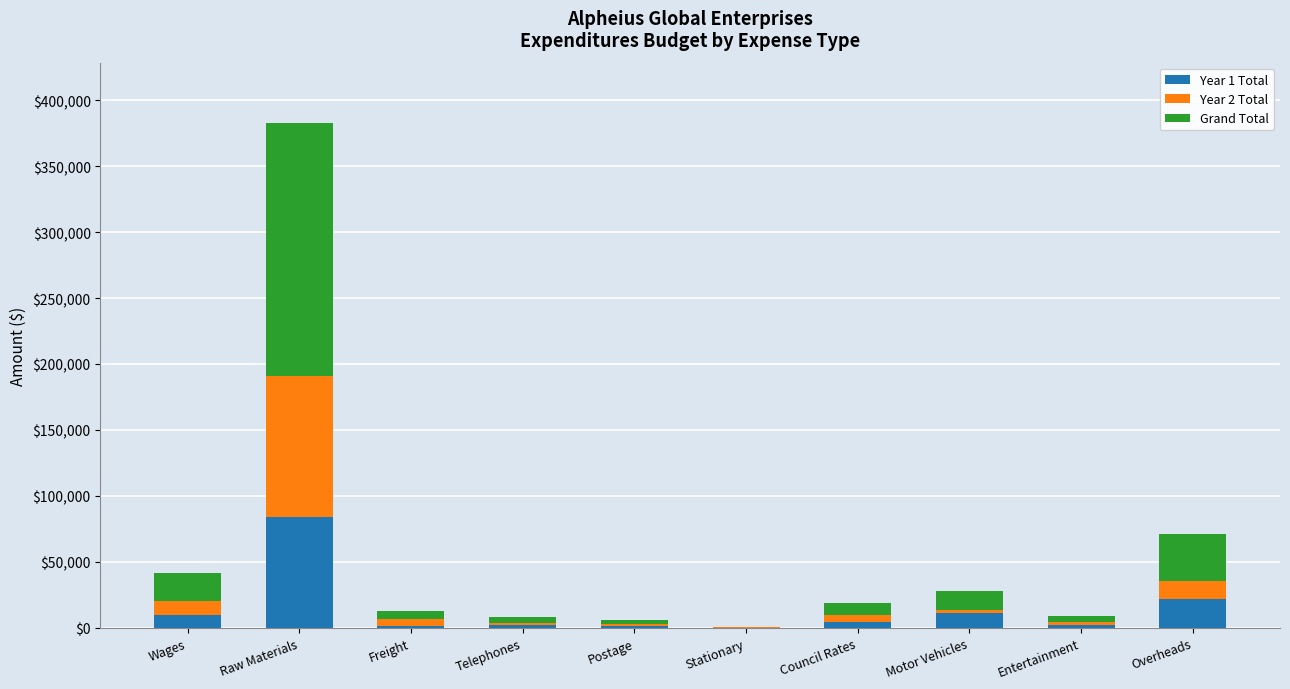

At which label does Year 1 Total reach its peak?

Raw Materials